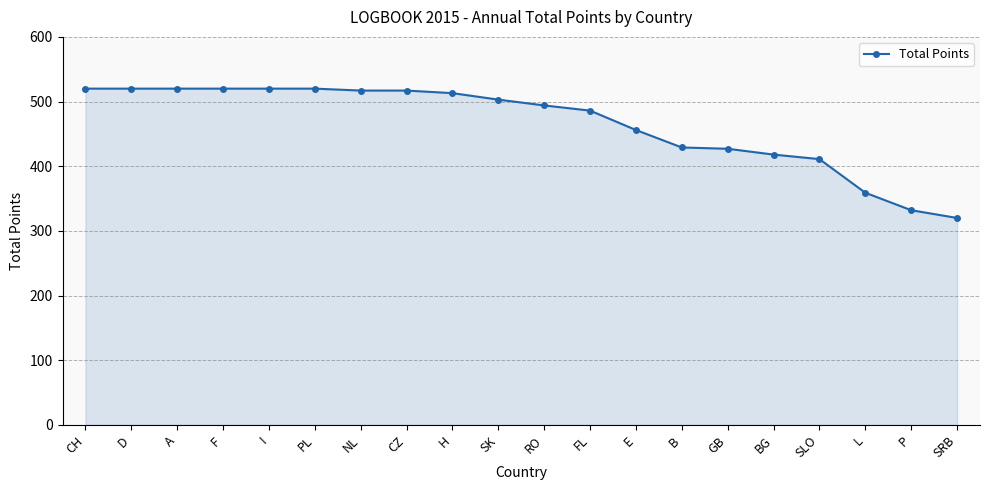

What is the greatest value displayed?

520